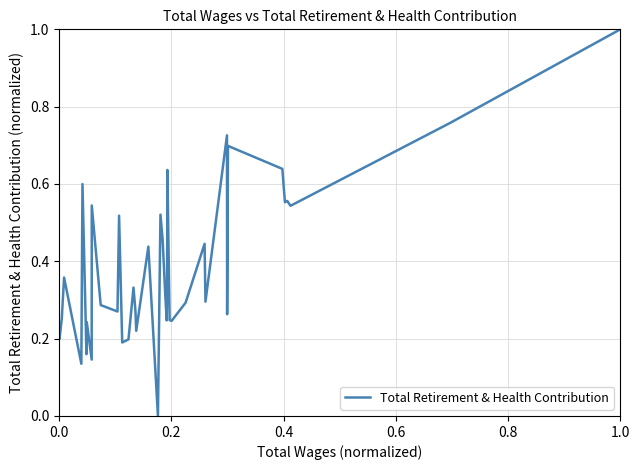

What is the greatest value displayed?

1.0